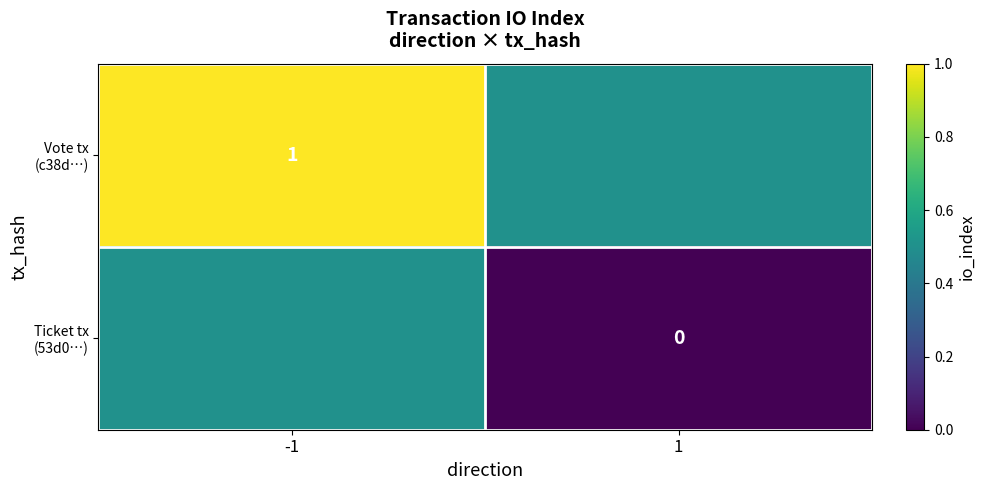

Which label corresponds to the largest value in the chart?

-1